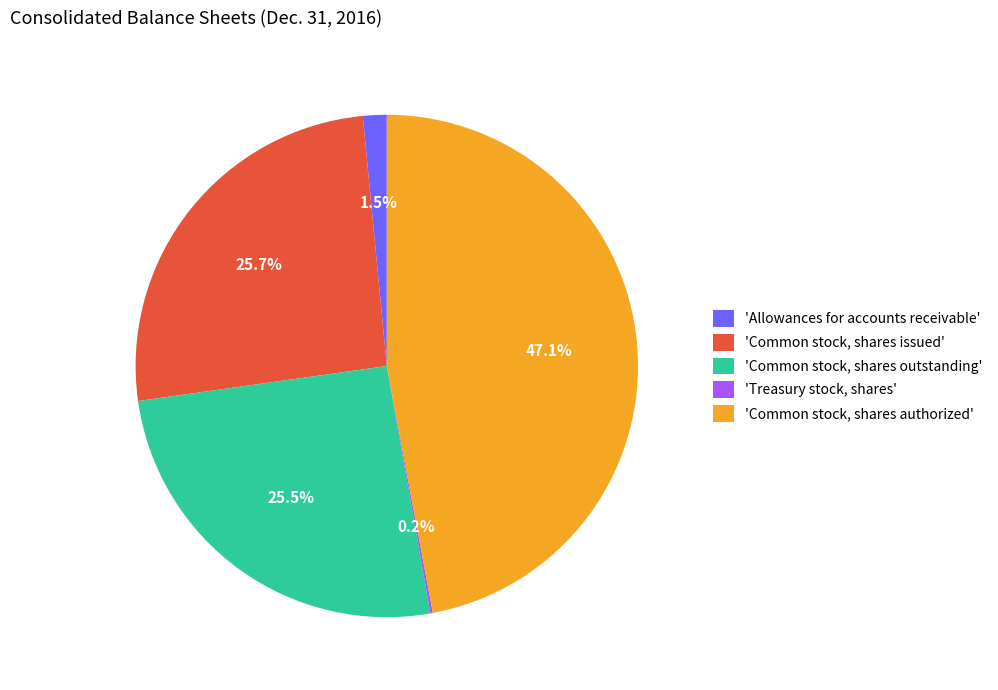

Which slice is the largest?

'Common stock, shares authorized'